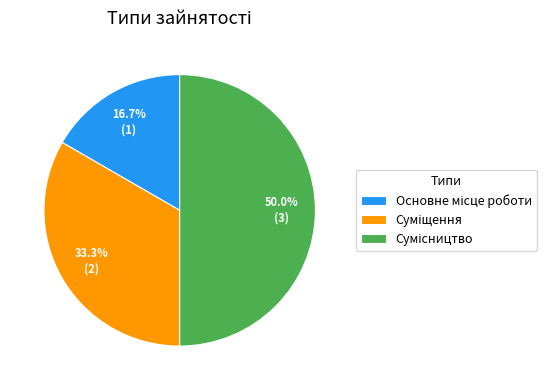

Which category has the smallest portion of the pie?

Основне місце роботи